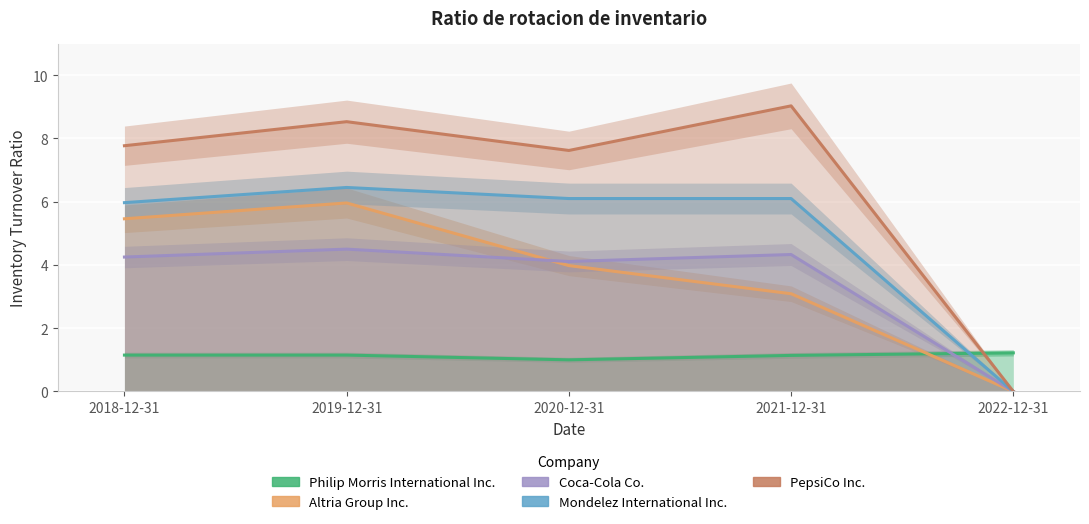

Is it true that Mondelez International Inc. equals 6.0 at 2018-12-31?

True